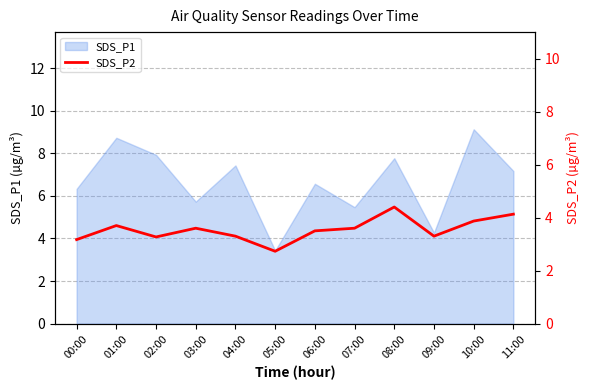

The value of SDS_P1 at 07:00 is 5.5. True or false?

True